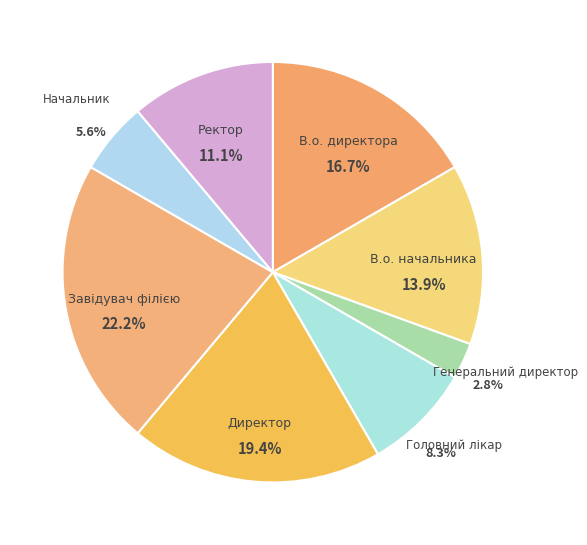

Is В.о. начальника the majority of the pie?

No